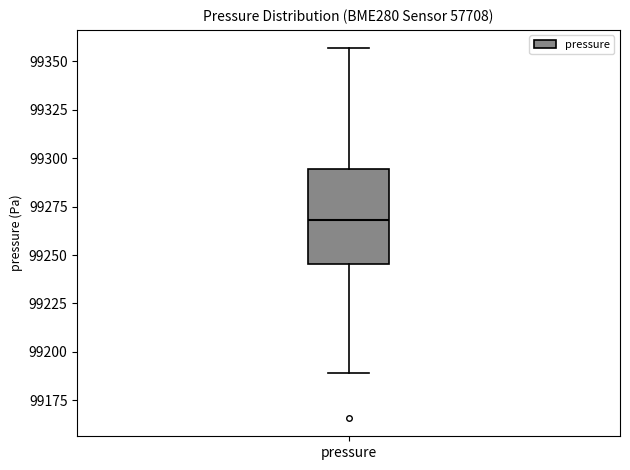

Where does the lower whisker of the box for pressure end on the y-axis? The values are not printed on the chart, so give them approximately, as read against the axis.

99190